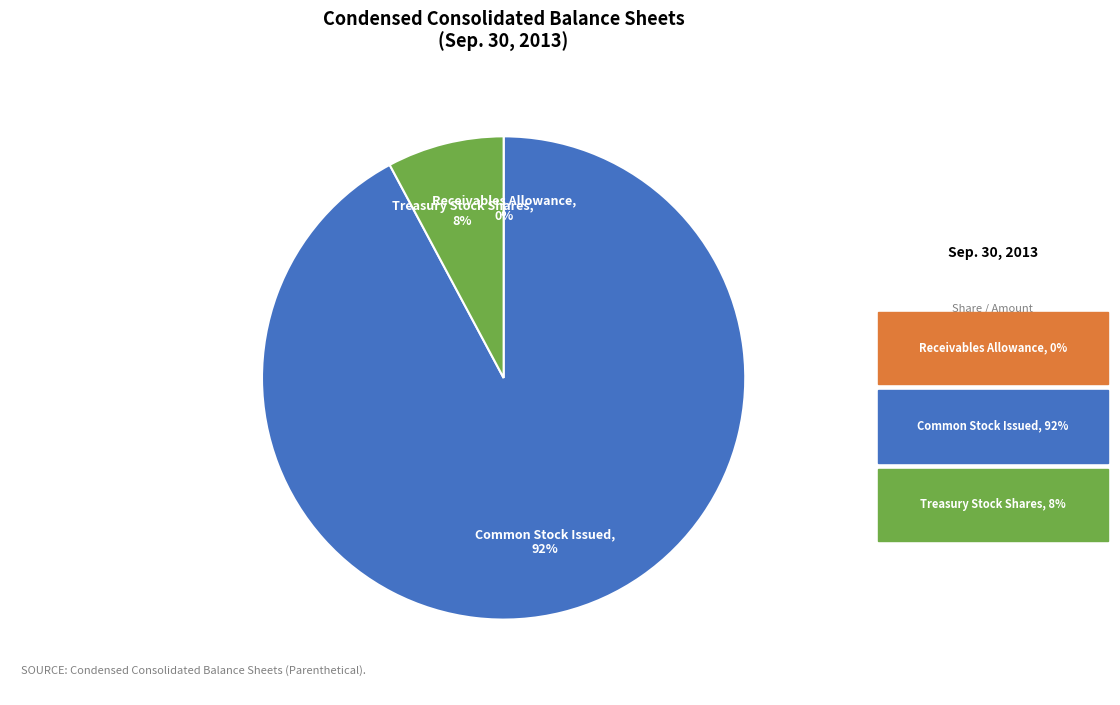

To the nearest percent, what is the difference between the largest and smallest slice percentages?

92%